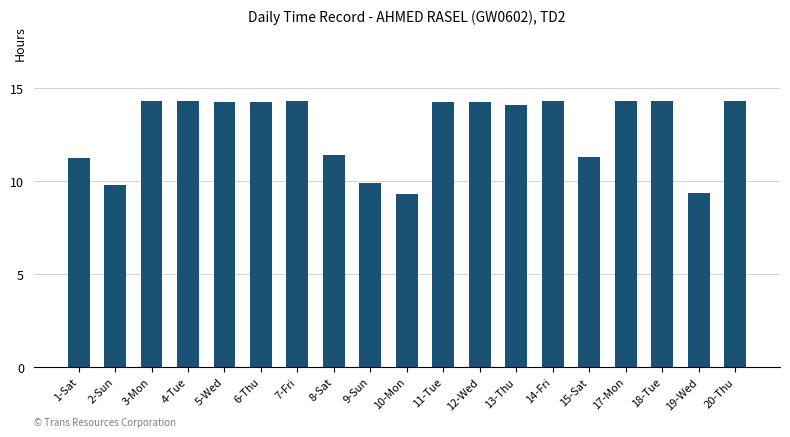

What is the maximum value shown in the chart?

14.3